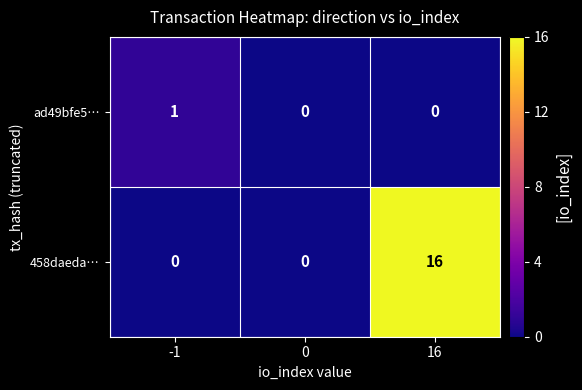

True or false: ad49bfe5… has a value of 0 at 0.

True